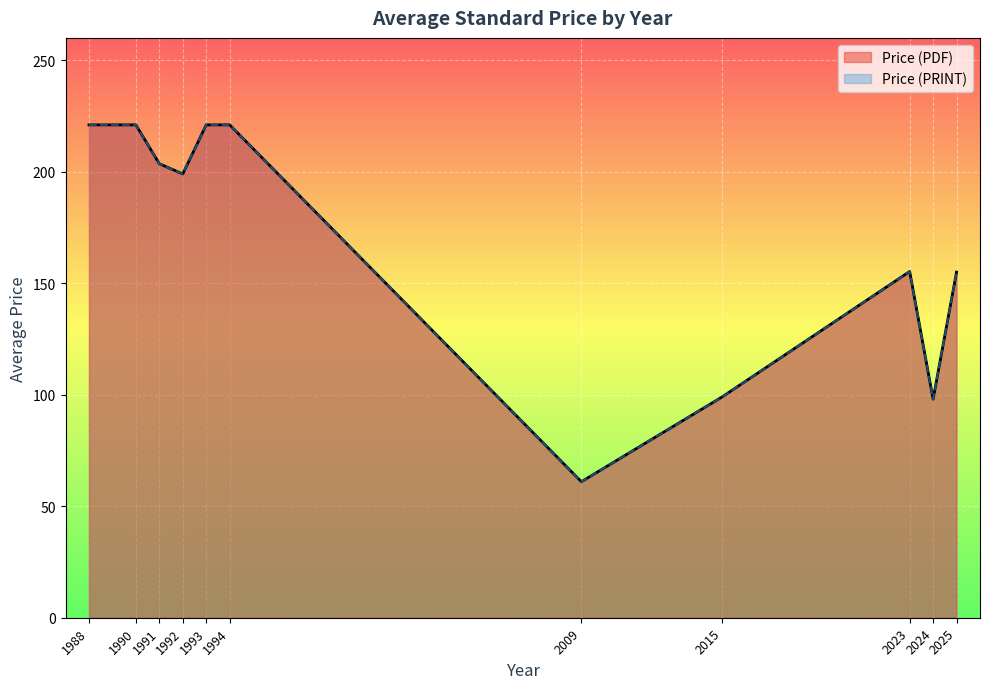

Is it true that Price (PDF) equals 65 at 1991?

False